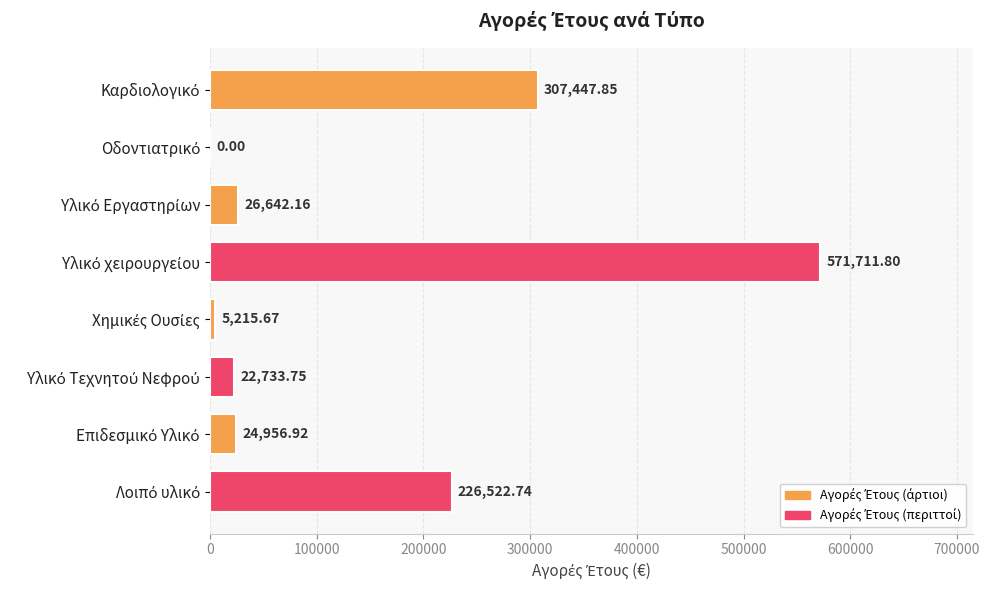

What is the sum of all values?

1185230.9